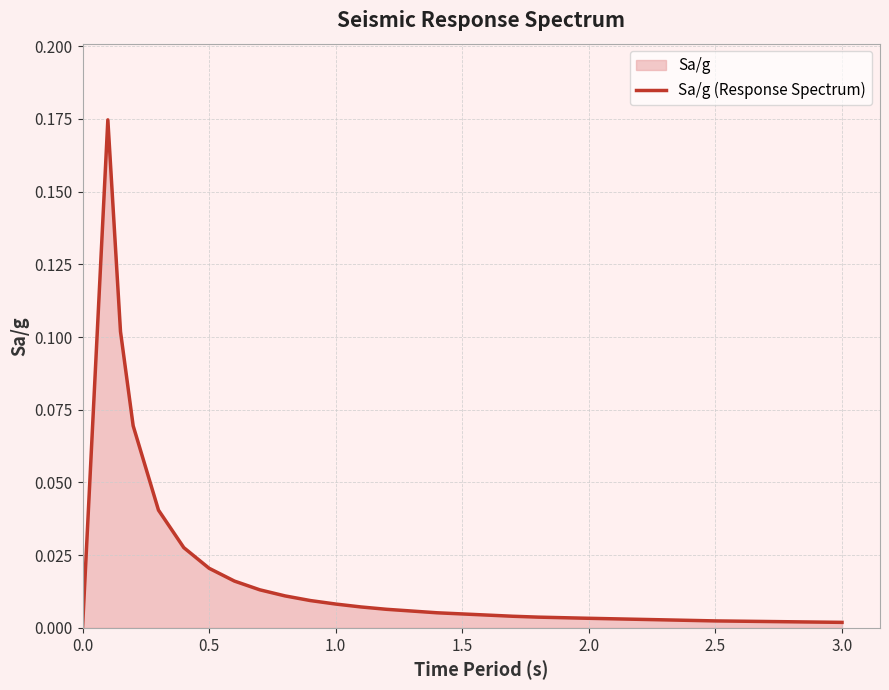

How many lines are shown in the chart?

1